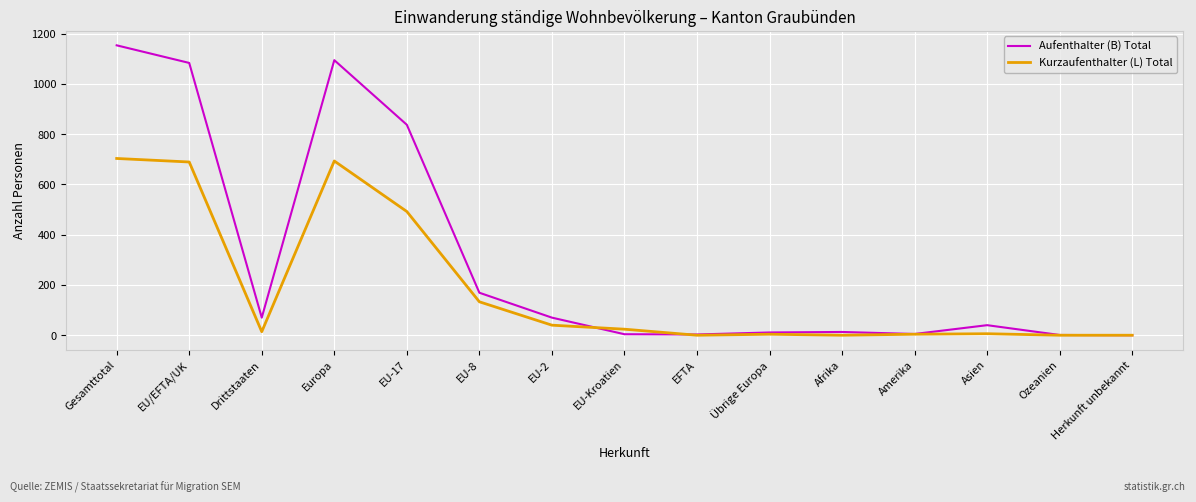

What are all the series names shown in the legend?

Aufenthalter (B) Total, Kurzaufenthalter (L) Total